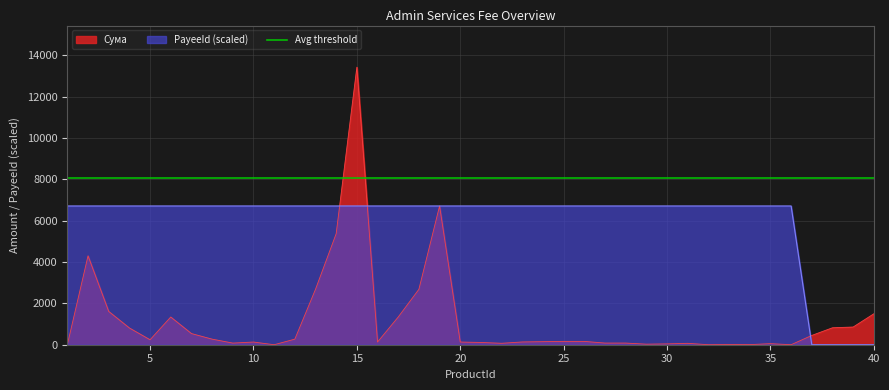

True or false: Сума and PayeeId cross at least once.

True